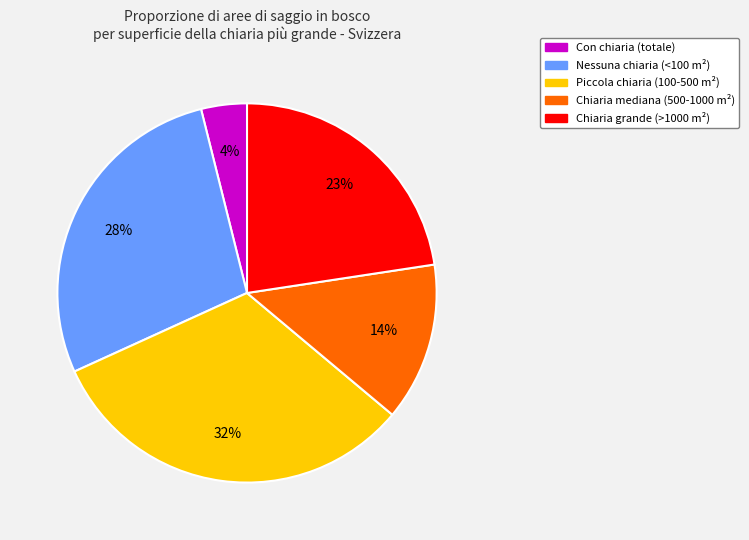

Is there a majority slice in this chart?

No